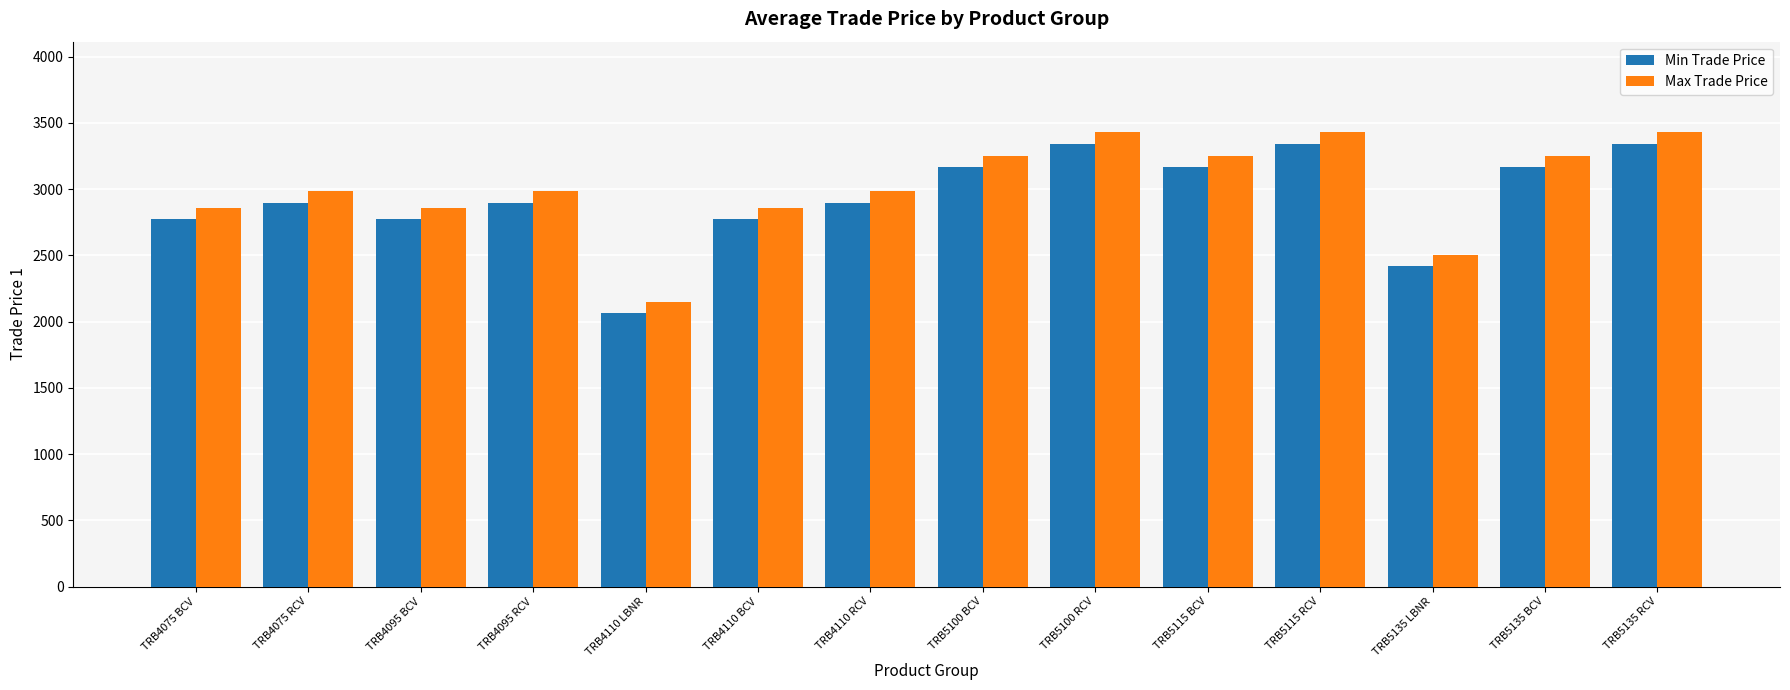

Which series changed the most between TRB4110 RCV and TRB5115 RCV?

Max Trade Price